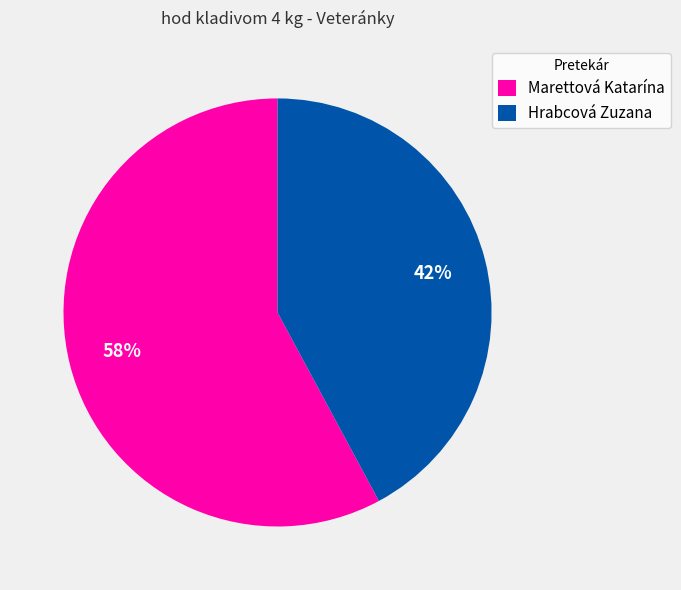

Count the number of slices in the pie.

2